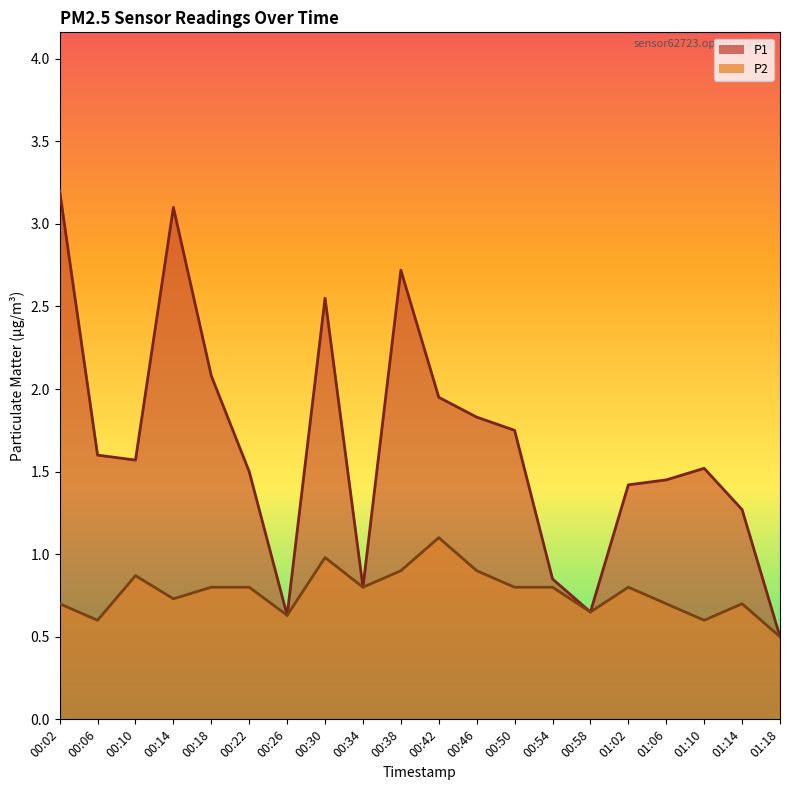

Reading right to left, list all the values displayed in this chart.

P1: 0.5	1.3	1.5	1.4	1.4	0.7	0.8	1.8	1.8	1.9	2.7	0.8	2.5	0.6	1.5	2.1	3.1	1.6	1.6	3.2
P2: 0.5	0.7	0.6	0.7	0.8	0.7	0.8	0.8	0.9	1.1	0.9	0.8	1.0	0.6	0.8	0.8	0.7	0.9	0.6	0.7